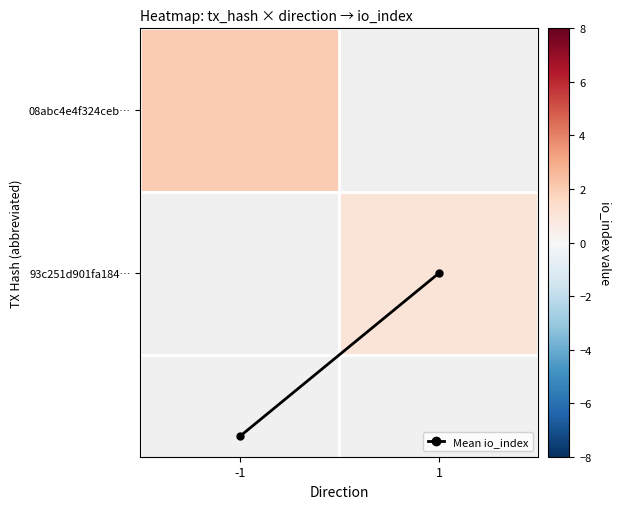

At how many categories does at least one series exceed 1?

1